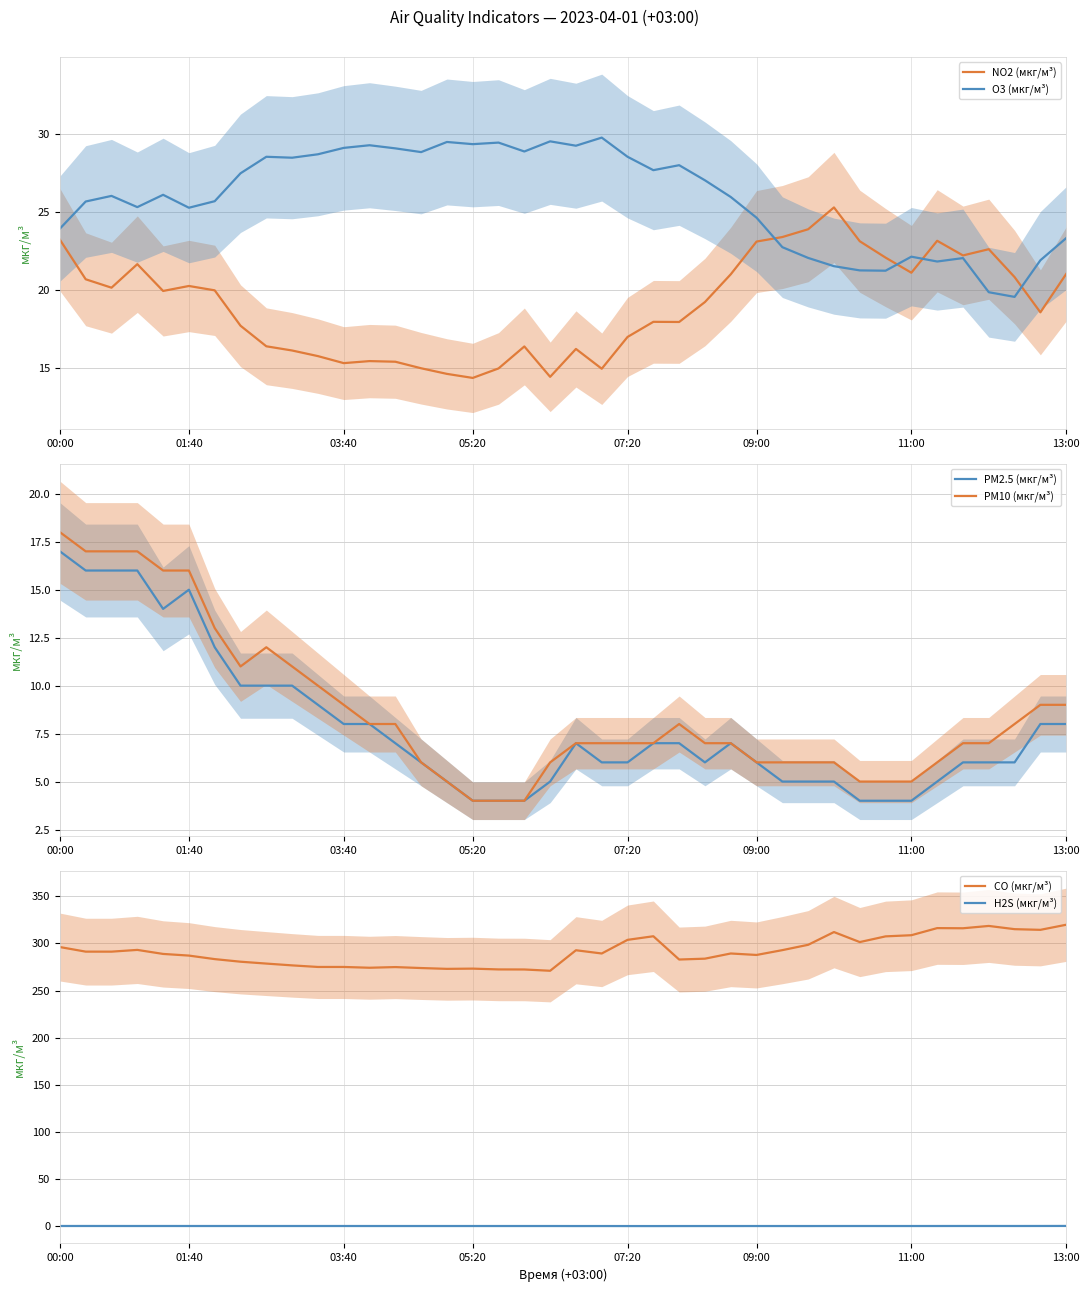

What is the difference between the highest and lowest values at 28?

292.9